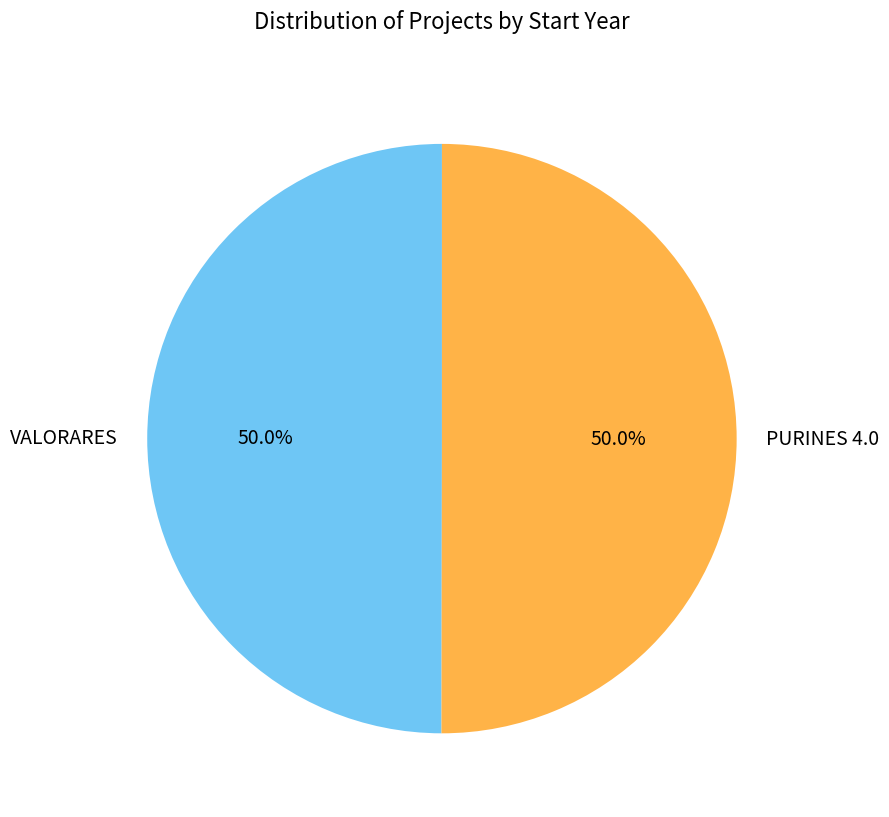

To the nearest percent, what is the average slice percentage?

50%